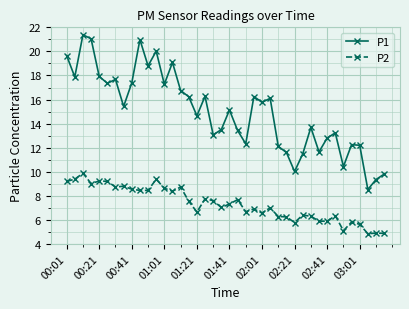

What is the difference between the second highest and minimum values in the P1 series?

12.5